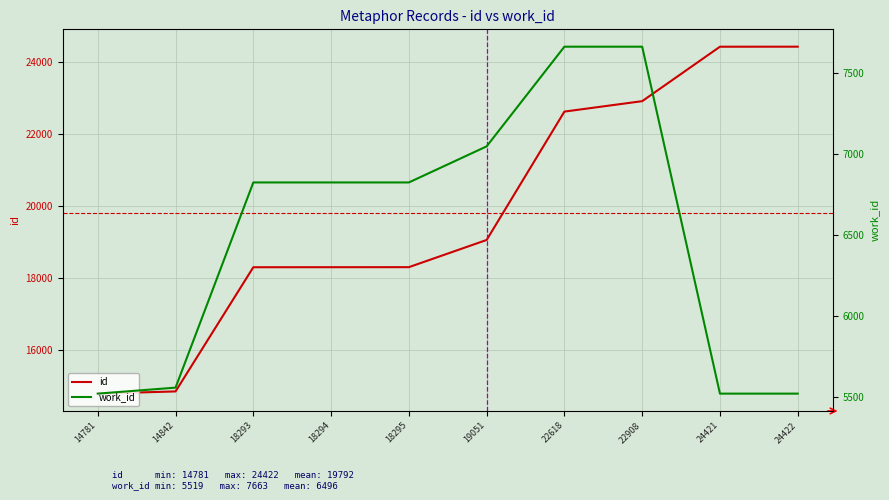

Read the id value at 14842.

14842